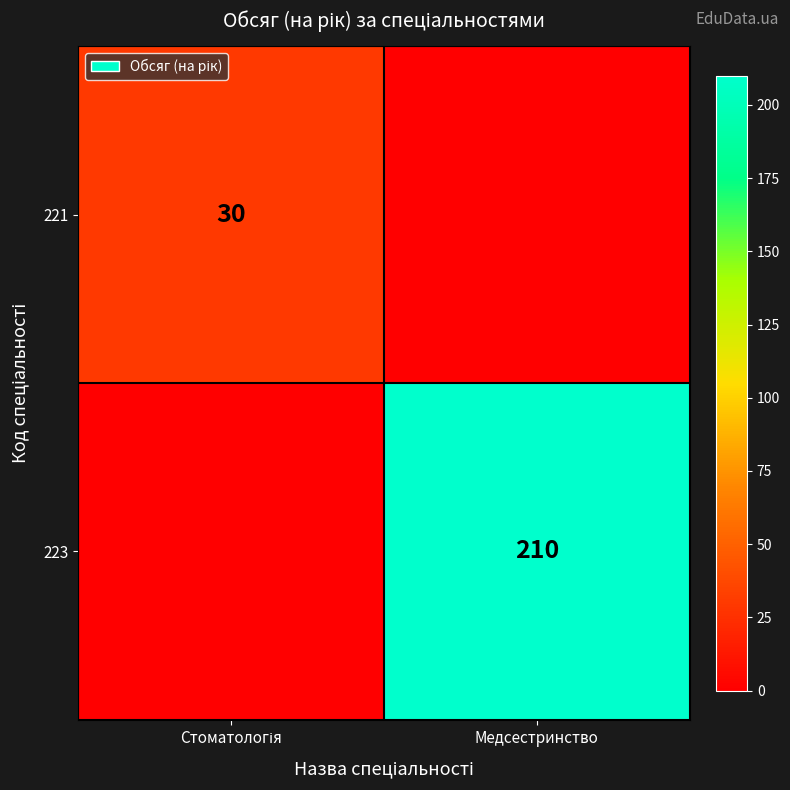

True or false: 223 has a value of 131 at Медсестринство.

False